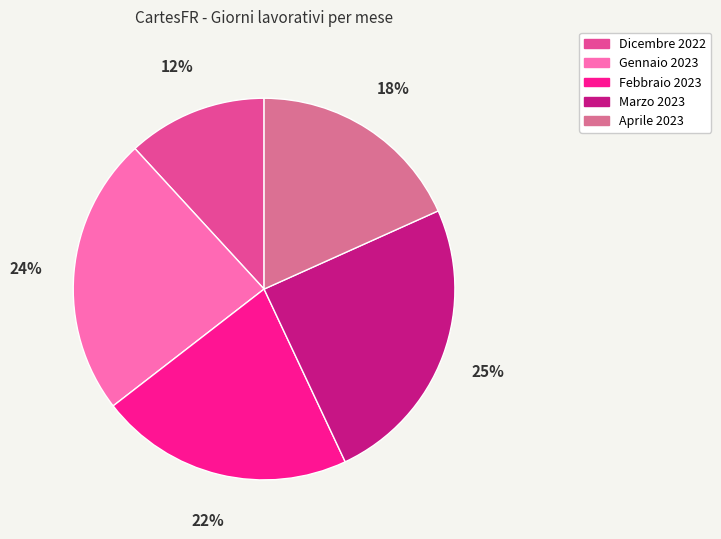

Approximately how many times larger is the value at Dicembre 2022 compared to Gennaio 2023?

0.5